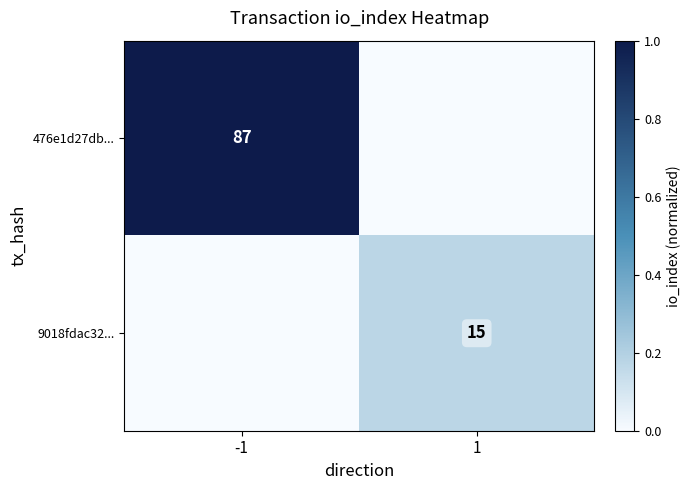

The value of 476e1d27db... at -1 is 87. True or false?

True